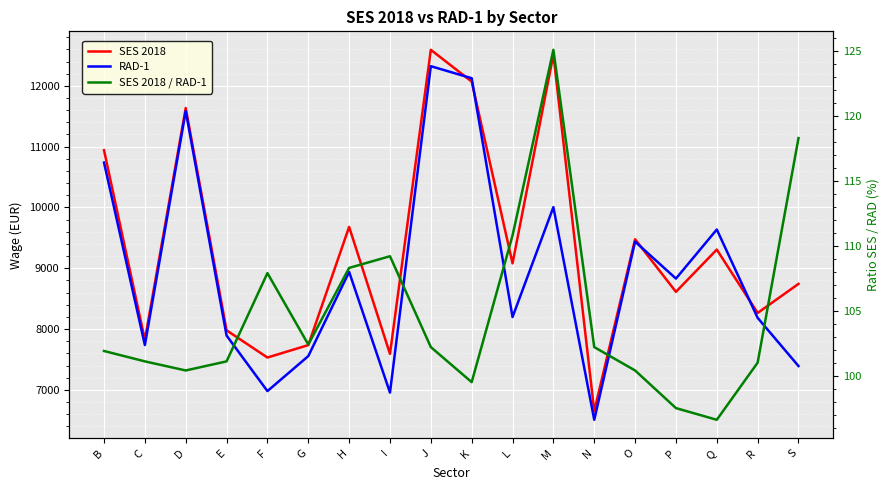

How many times do RAD-1 and SES 2018 cross each other?

4